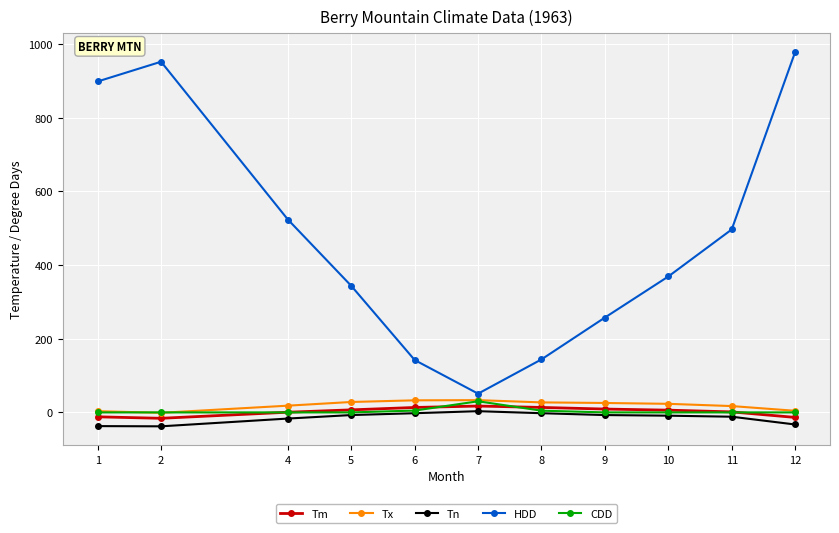

What is the maximum value for HDD?

978.5